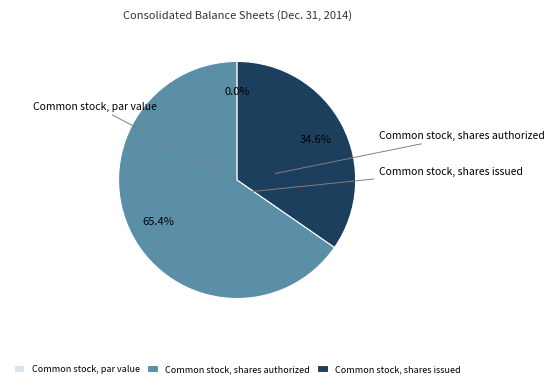

What is the smallest slice in the pie chart?

Common stock, par value